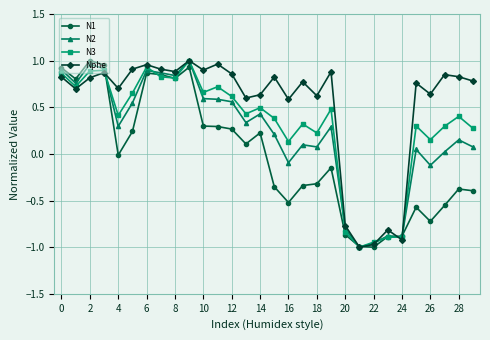

Rank the series by their average value, from highest to lowest.

Nphe, N3, N2, N1